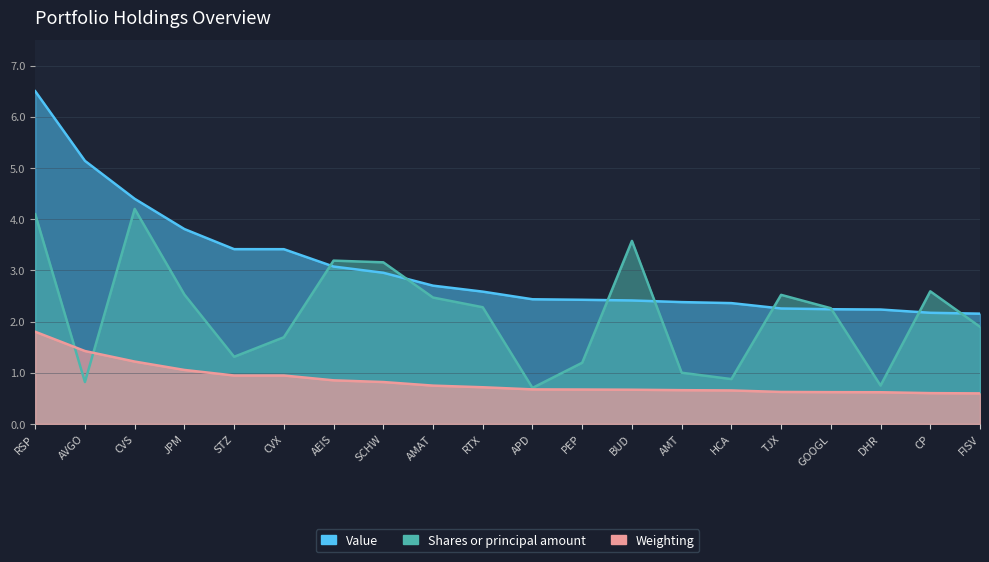

Which series has the largest total across all categories?

Value